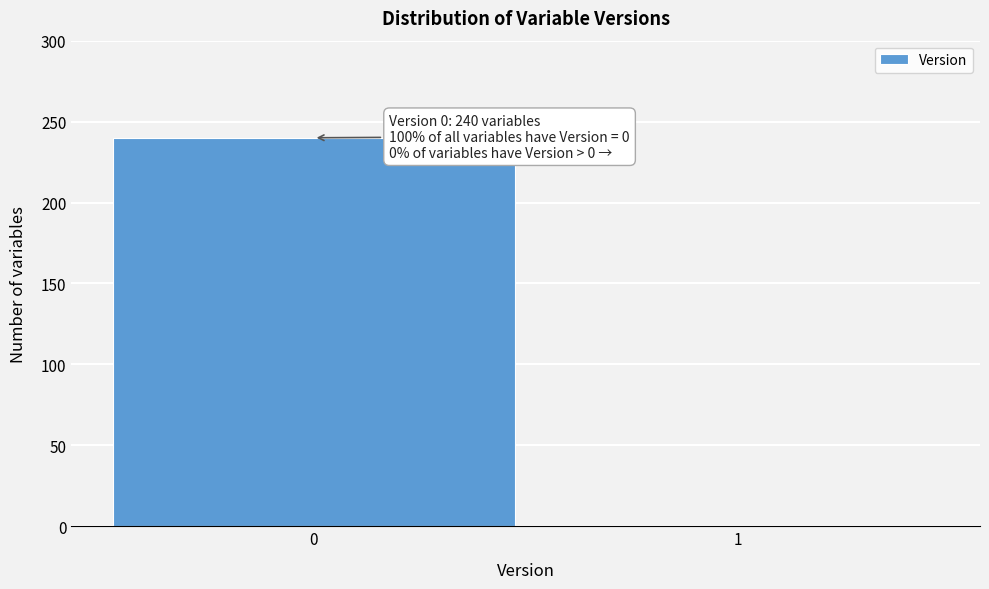

Reading left to right, transcribe all the data shown in this chart.

0=240	1=0